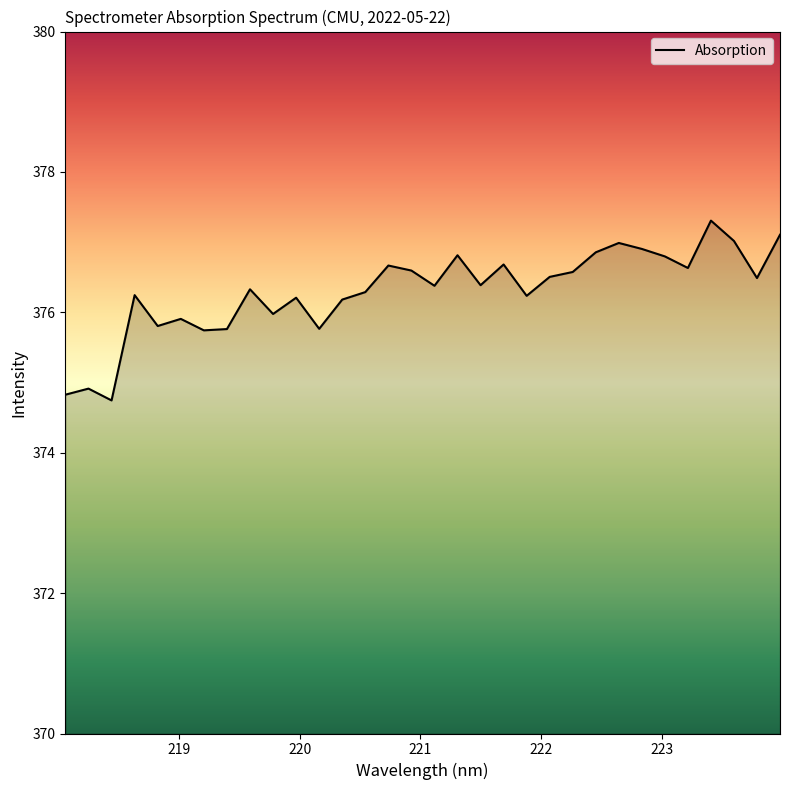

What is the minimum value shown in the chart?

374.7